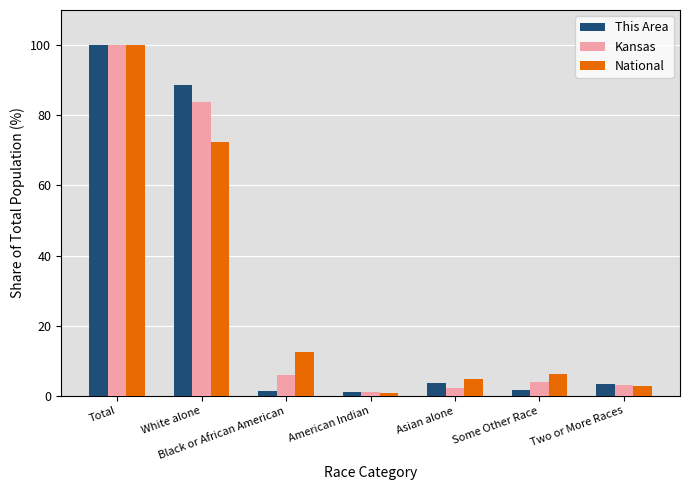

Rank the series by their average value, from lowest to highest.

National, Kansas, This Area